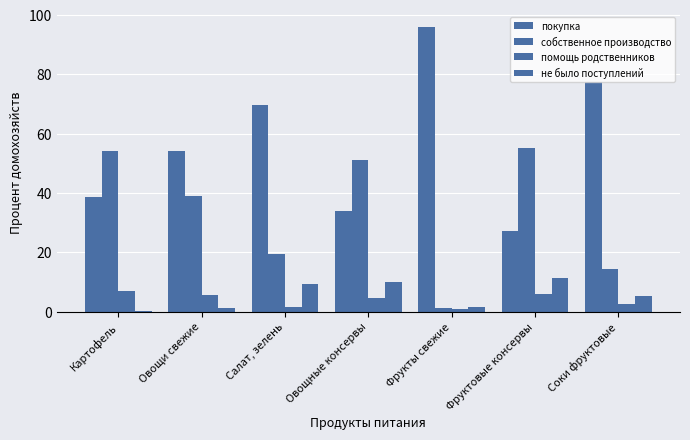

What is the difference between the собственное производство values at Овощи свежие and Соки фруктовые?

24.6